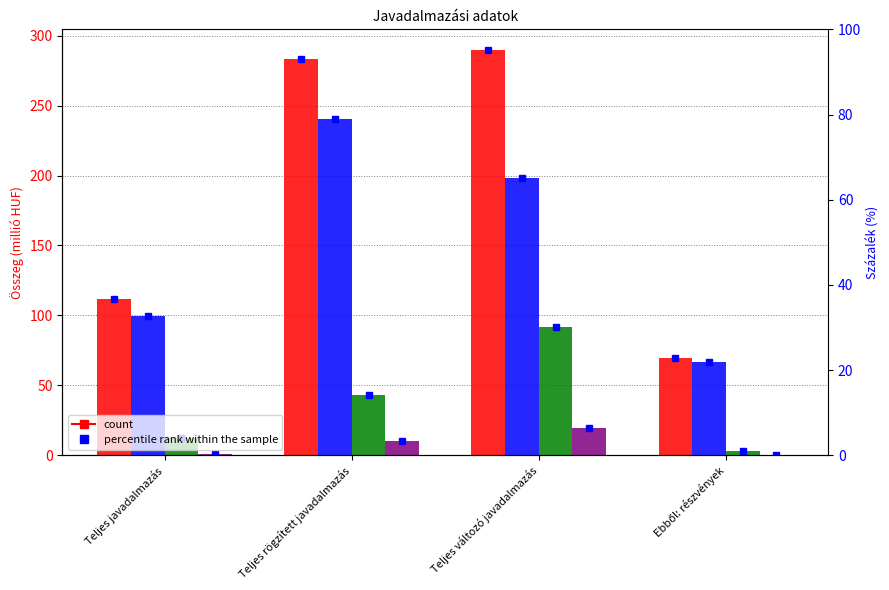

What is the label of the 3rd bar from the left?

Teljes változó javadalmazás